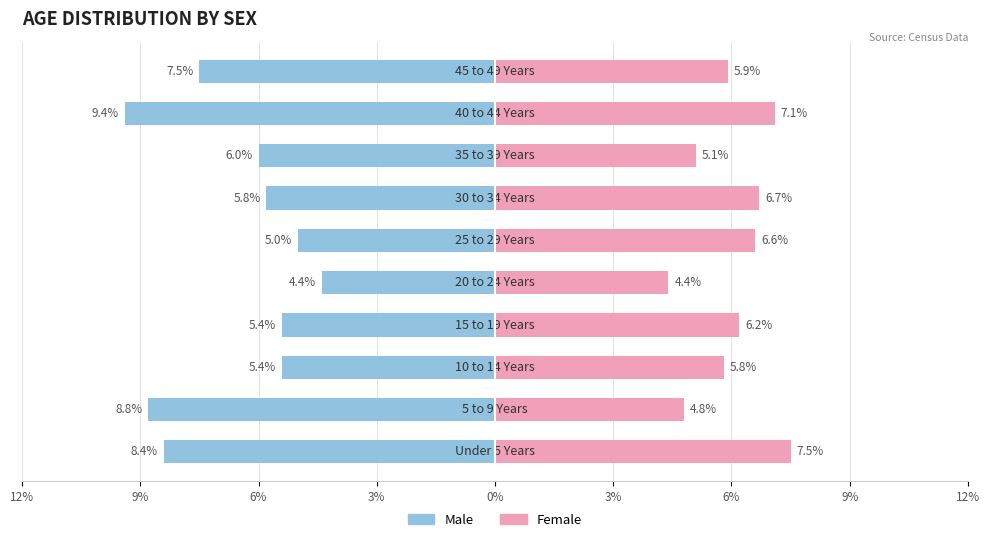

Which series has the widest spread of values?

Male